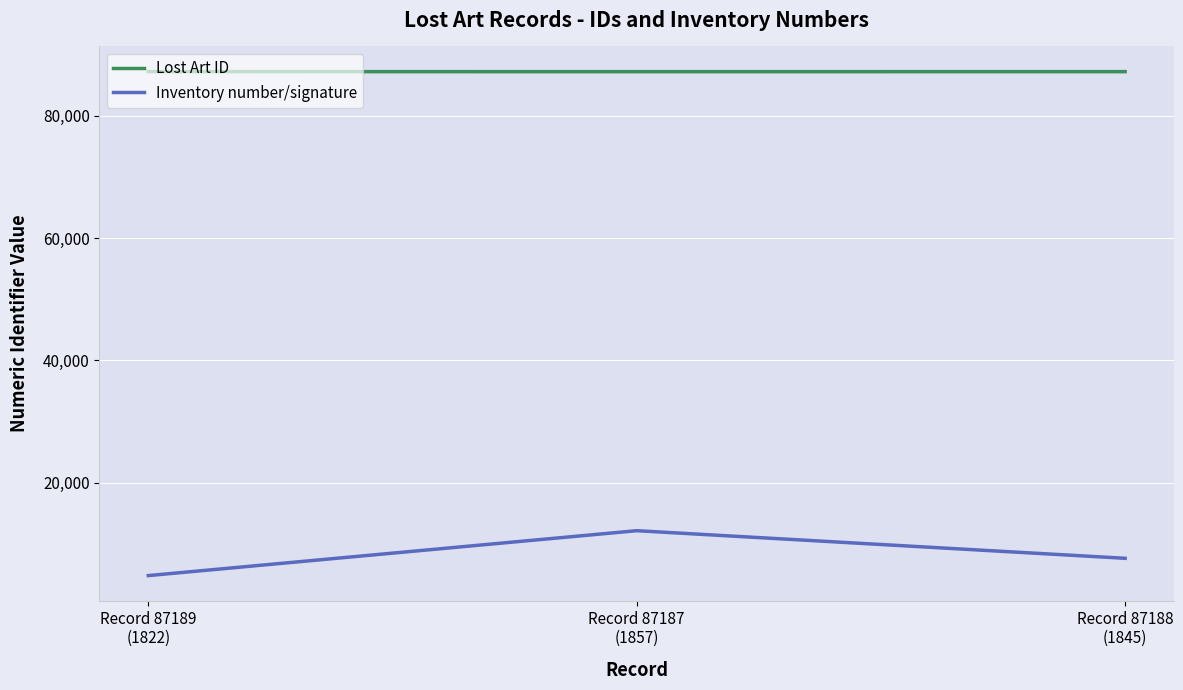

Count the Lost Art ID values in the range 87187 to 87189.

3